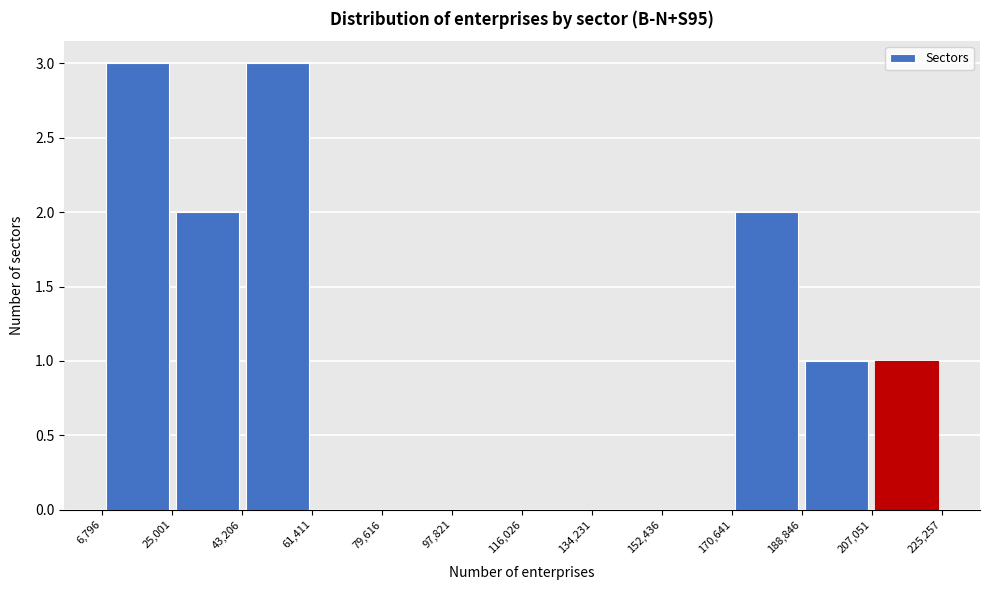

What is the height of the bar covering 170,641 to 188,846 on the x-axis? The values are not printed on the chart, so give them approximately, as read against the axis.

2